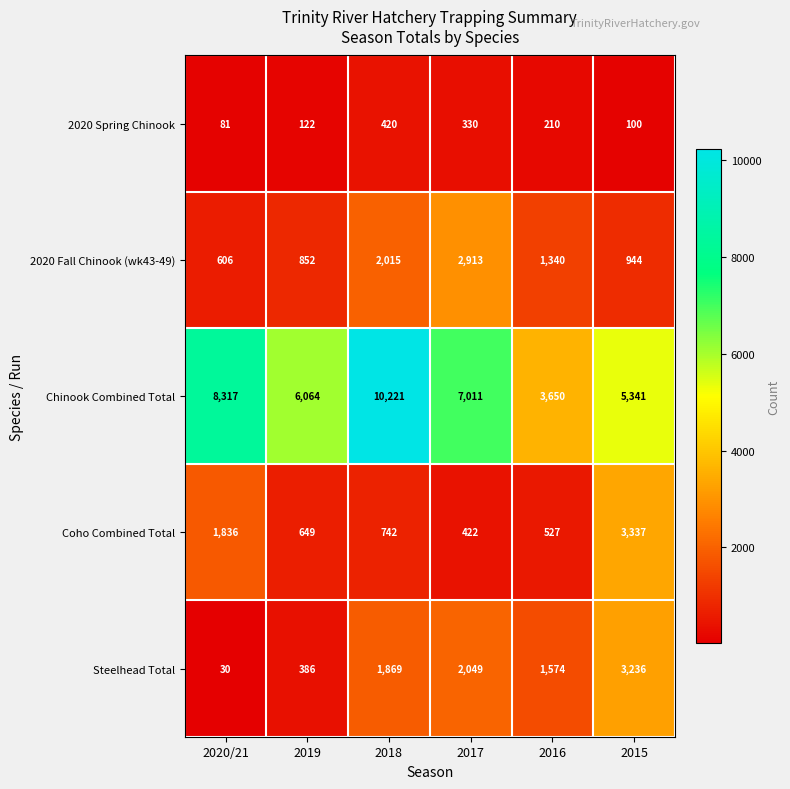

Reading right to left, what are all the values shown in this chart?

2020 Spring Chinook: 2015=100	2016=210	2017=330	2018=420	2019=122	2020/21=81
2020 Fall Chinook (wk43-49): 2015=944	2016=1340	2017=2913	2018=2015	2019=852	2020/21=606
Chinook Combined Total: 2015=5341	2016=3650	2017=7011	2018=10221	2019=6064	2020/21=8317
Coho Combined Total: 2015=3337	2016=527	2017=422	2018=742	2019=649	2020/21=1836
Steelhead Total: 2015=3236	2016=1574	2017=2049	2018=1869	2019=386	2020/21=30